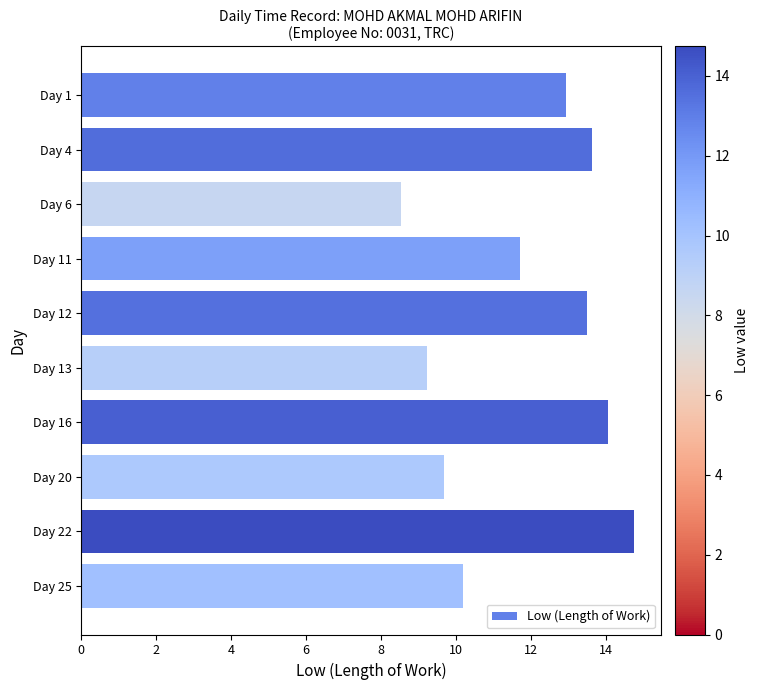

What is the maximum value shown in the chart?

14.7